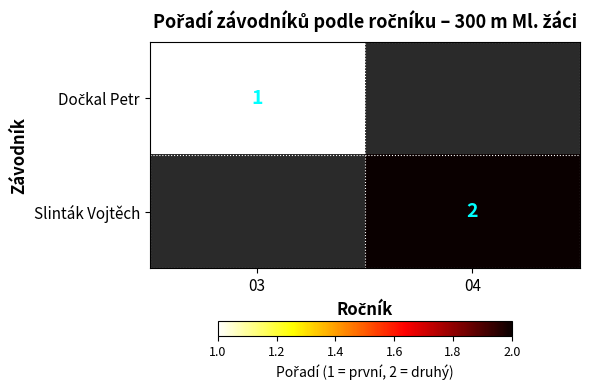

What is the minimum value shown in the chart?

1.0